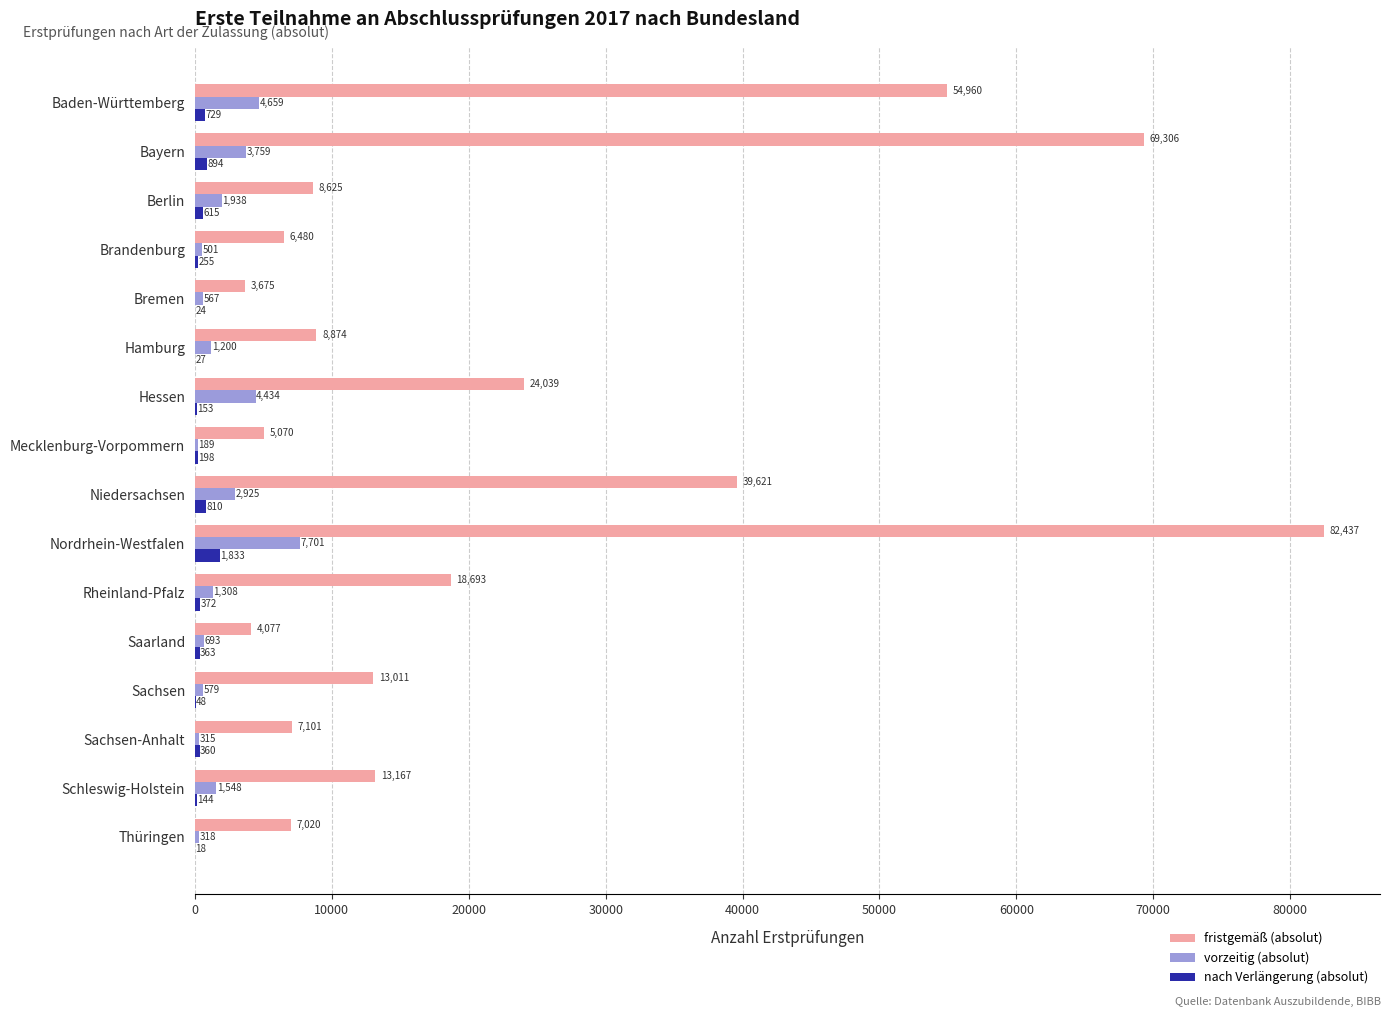

How many series are shown in this chart?

3